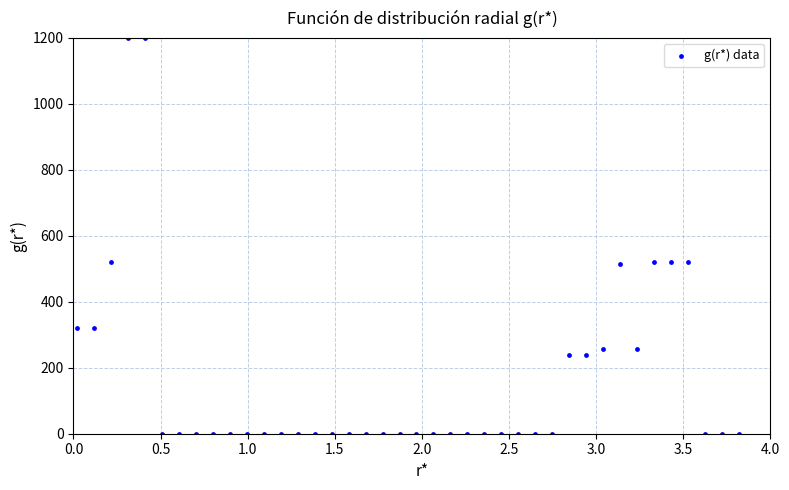

What is the range of X values (max minus min)?

3.8